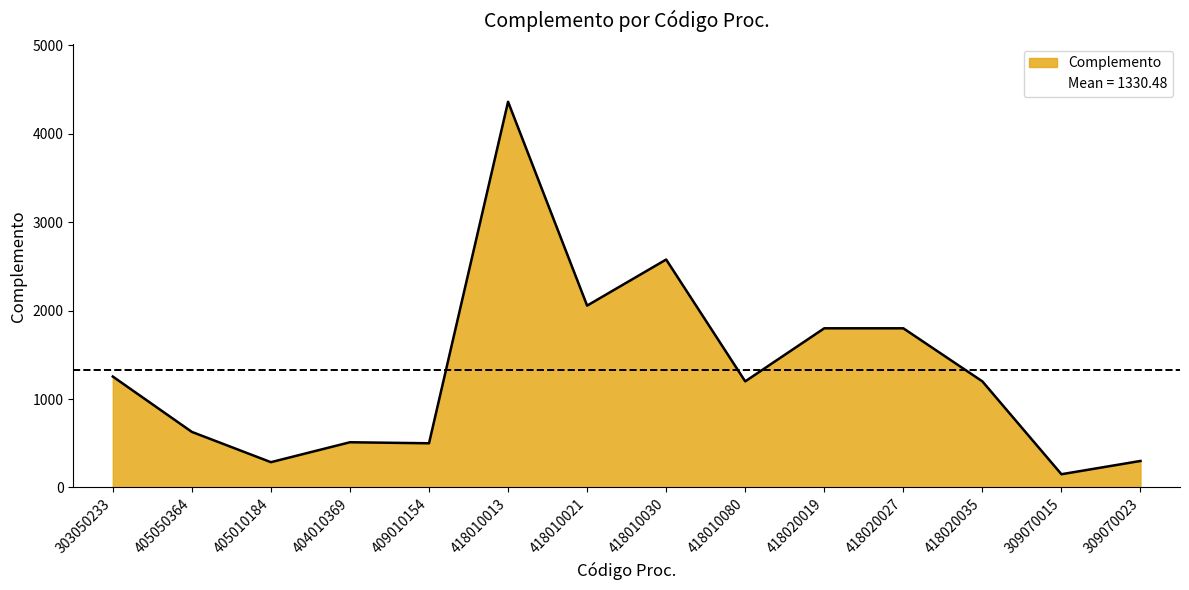

At which label does the data first exceed 1200?

303050233